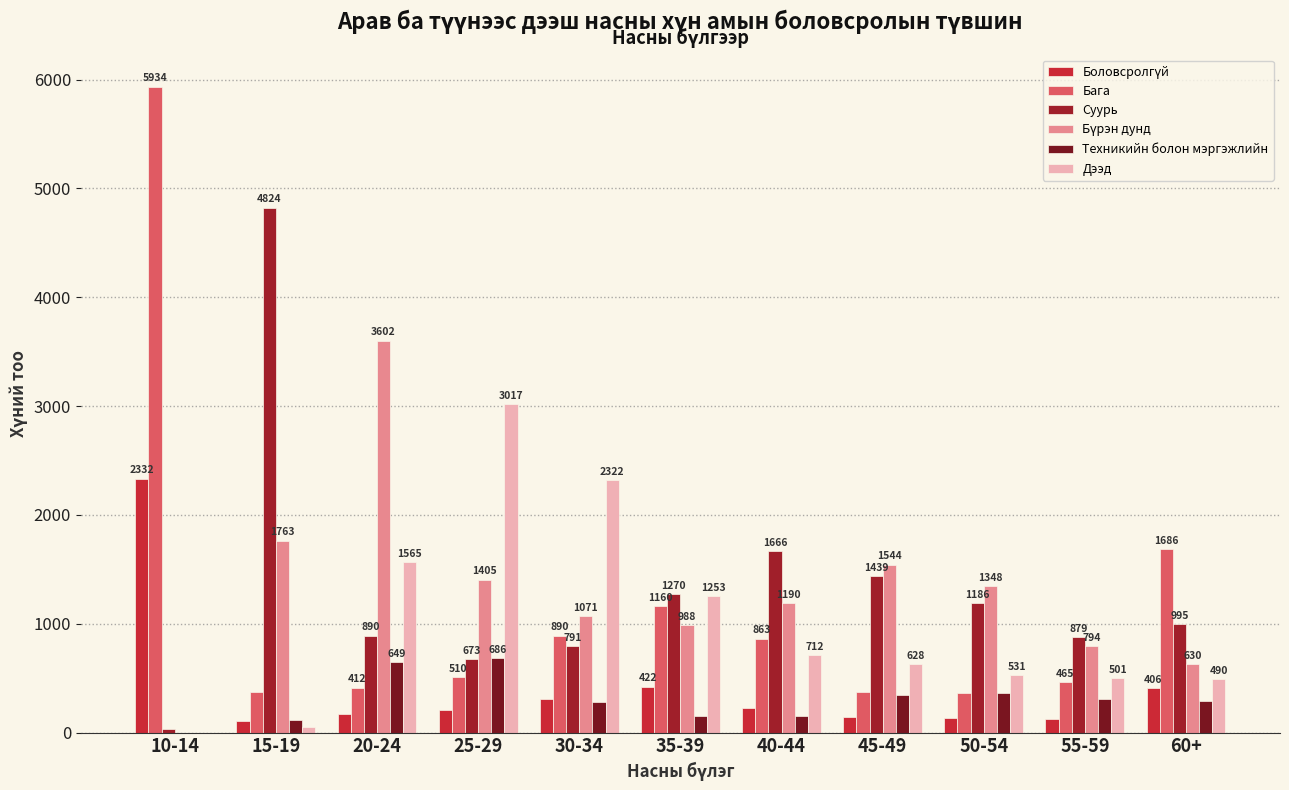

At which label does Бага first exceed 510?

10-14